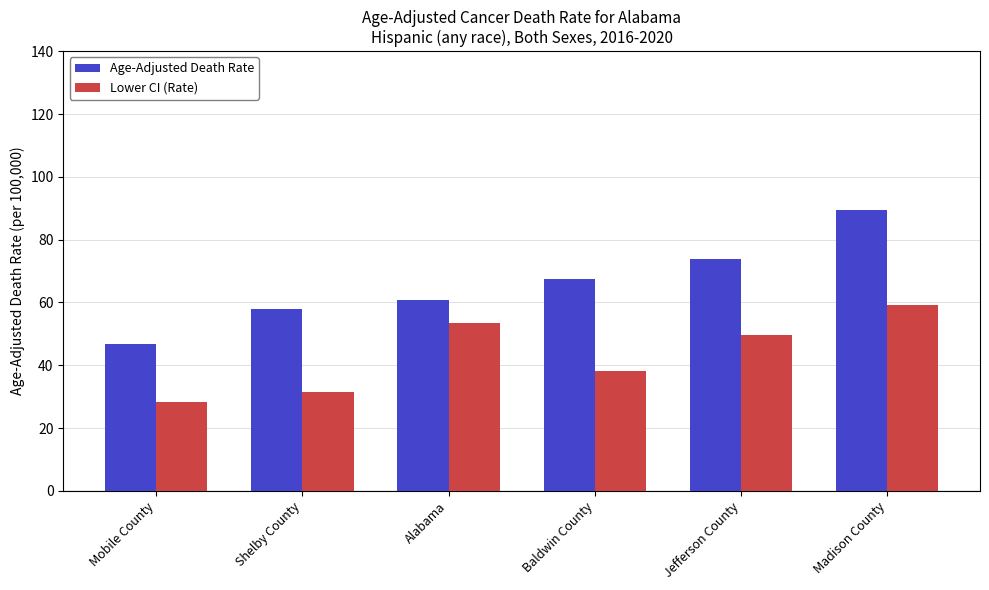

The value of Age-Adjusted Death Rate at Mobile County is 46.7. True or false?

True